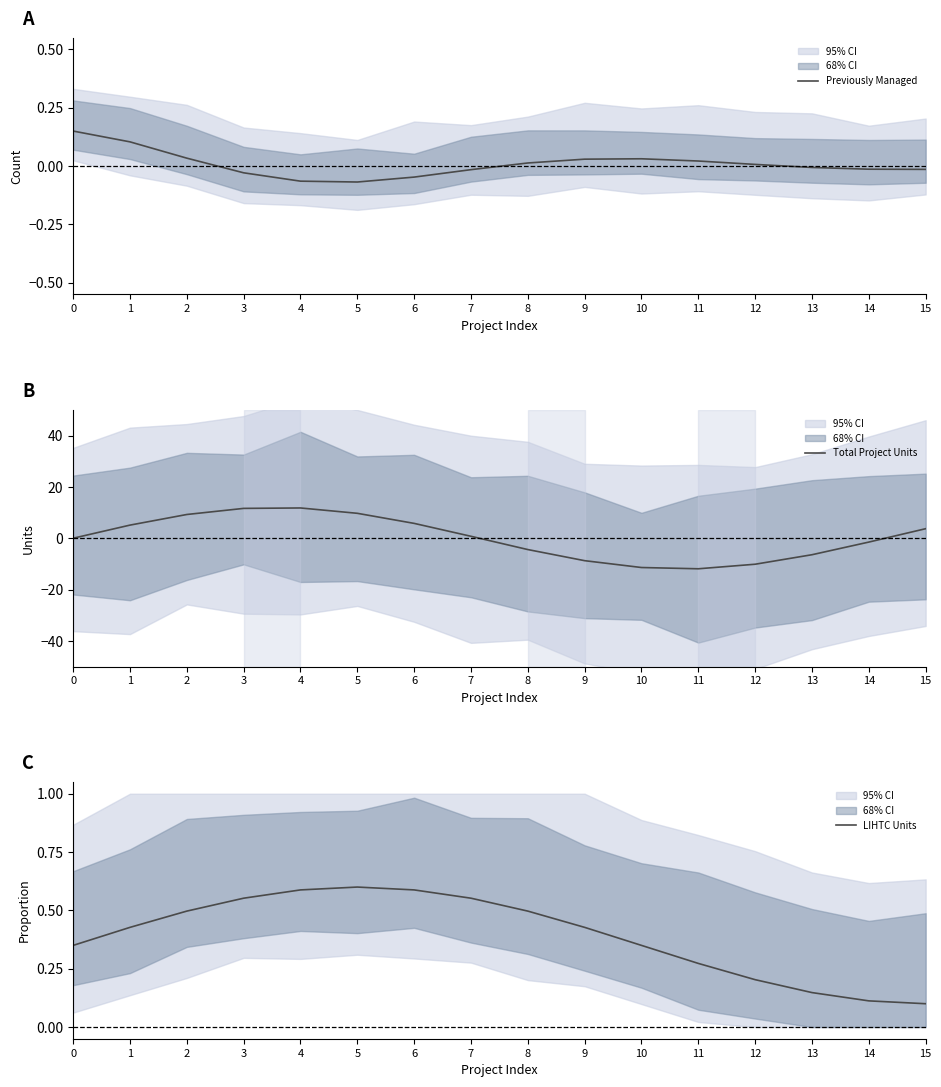

What is the value of the LIHTC Units point at the 14th from the left?

0.1